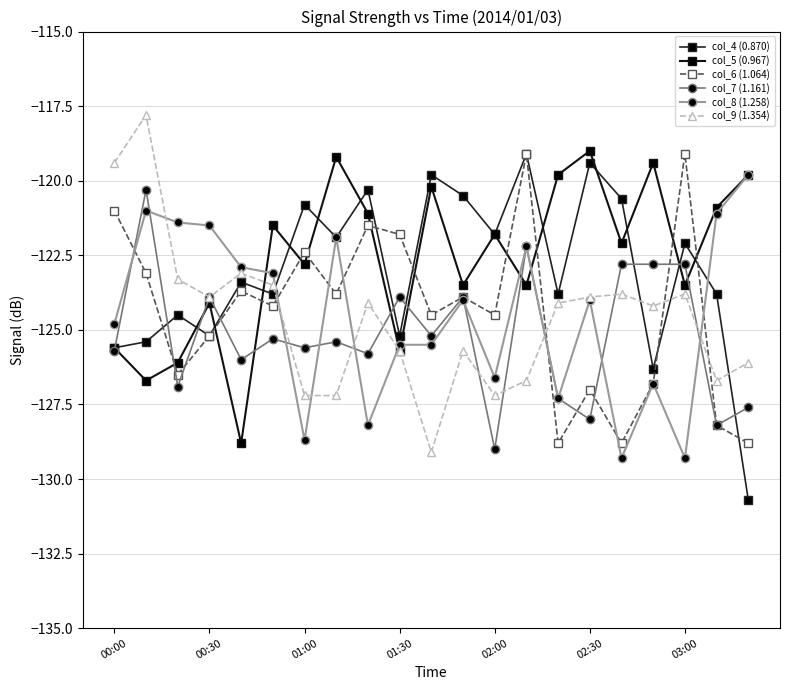

True or false: col_5 (0.967) has more than 1 interior local peaks.

True